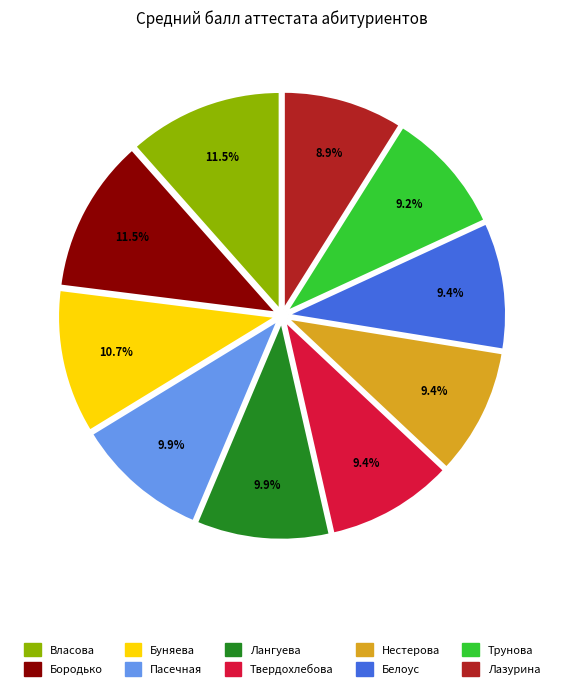

True or false: Нестерова accounts for 15% of the total.

False